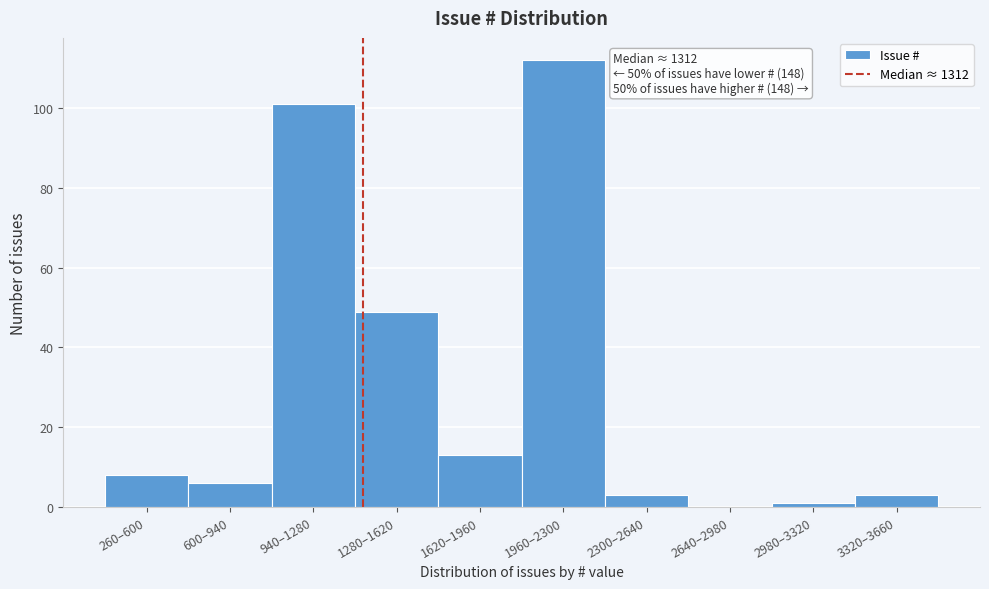

Reading right to left, what are all the values shown in this chart?

3320–3660=3	2980–3320=1	2640–2980=0	2300–2640=3	1960–2300=112	1620–1960=13	1280–1620=49	940–1280=101	600–940=6	260–600=8